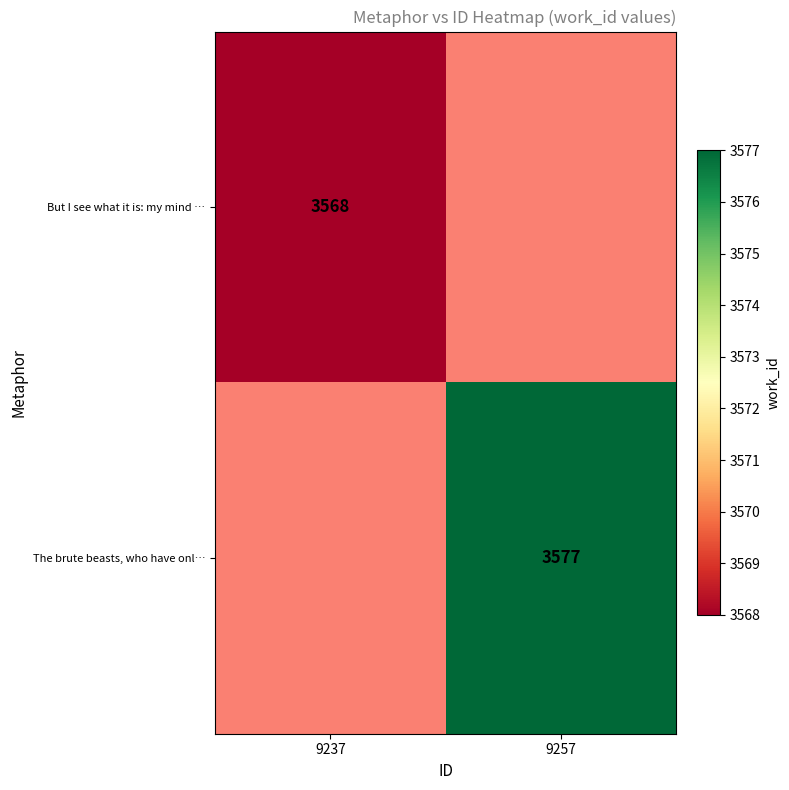

What is the total value across all series at 9237?

3568